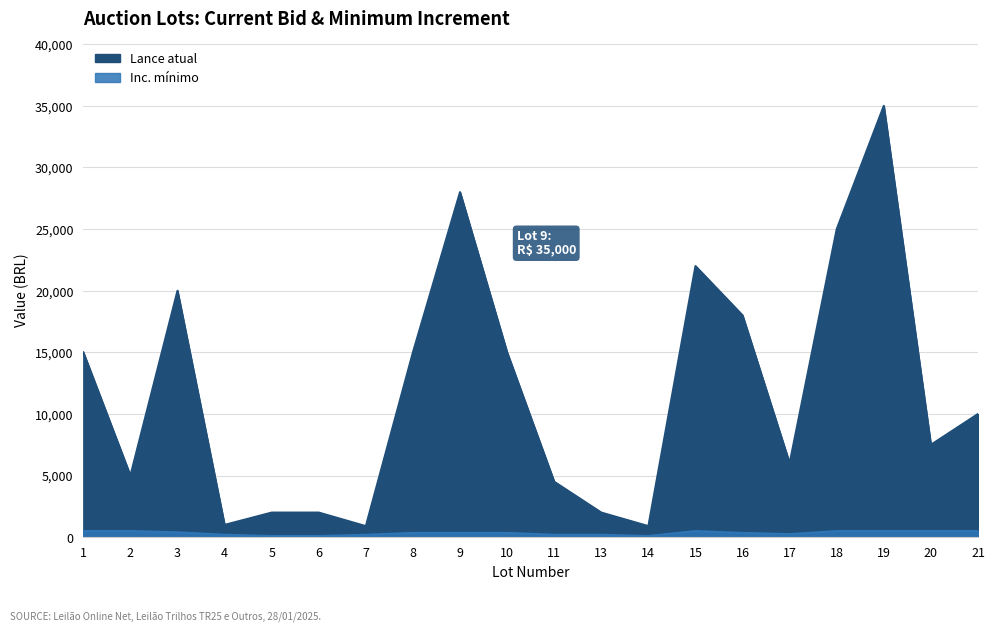

Rank the series at 21 from lowest to highest value.

Inc. mínimo, Lance atual